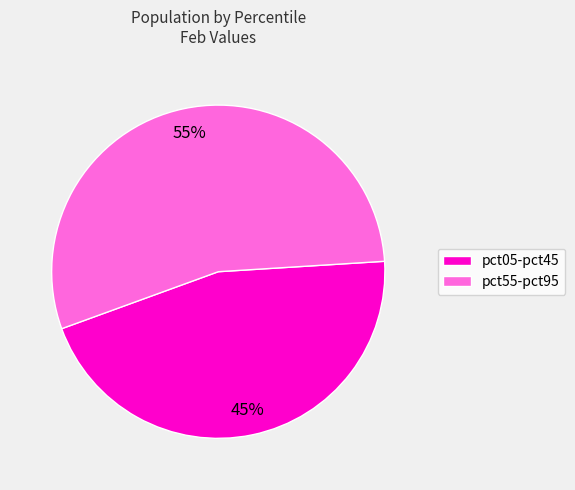

How many segments does this pie chart have?

2